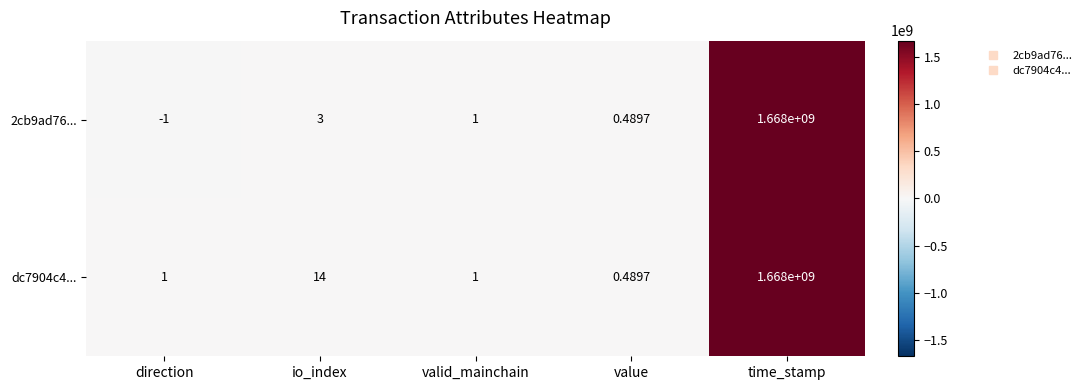

At how many categories does at least one series exceed 1180571340?

1